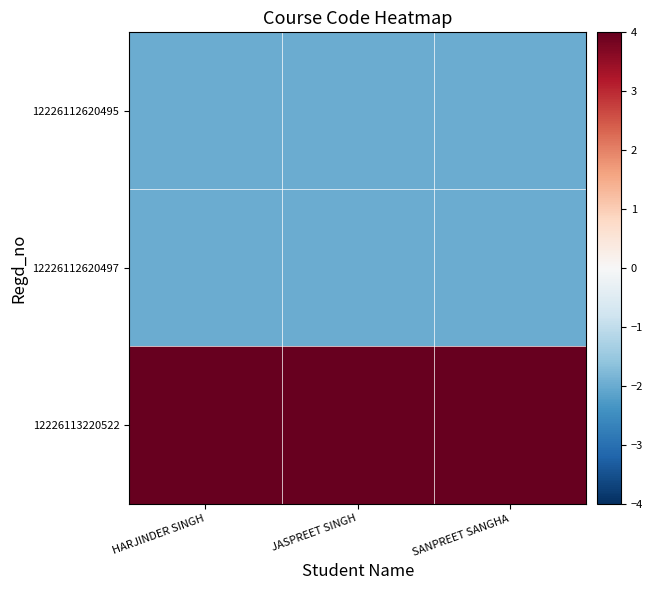

At SANPREET SANGHA, list the series in order from largest to smallest.

12226113220522, 12226112620495, 12226112620497